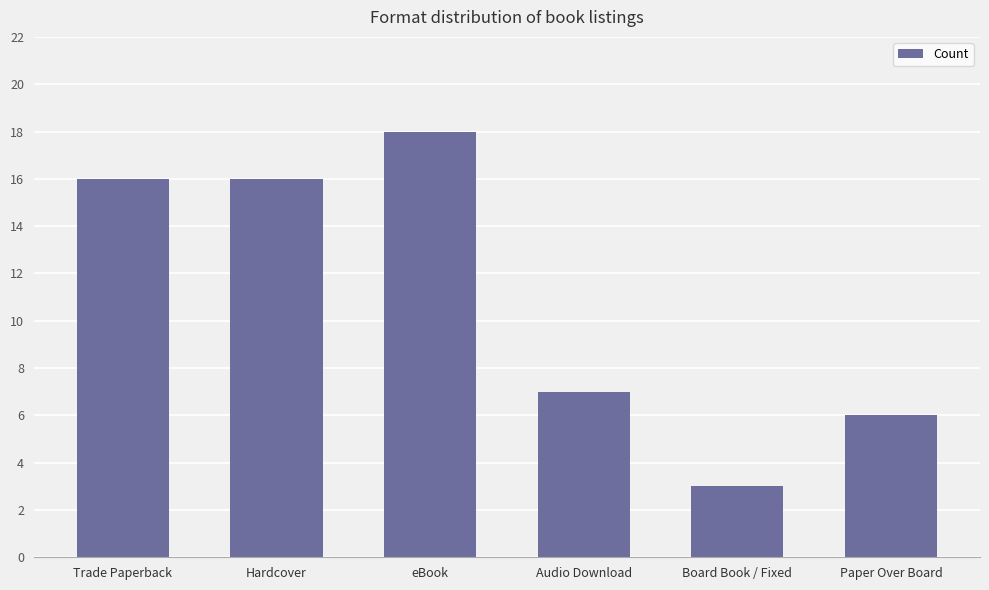

How many values are below 16?

3